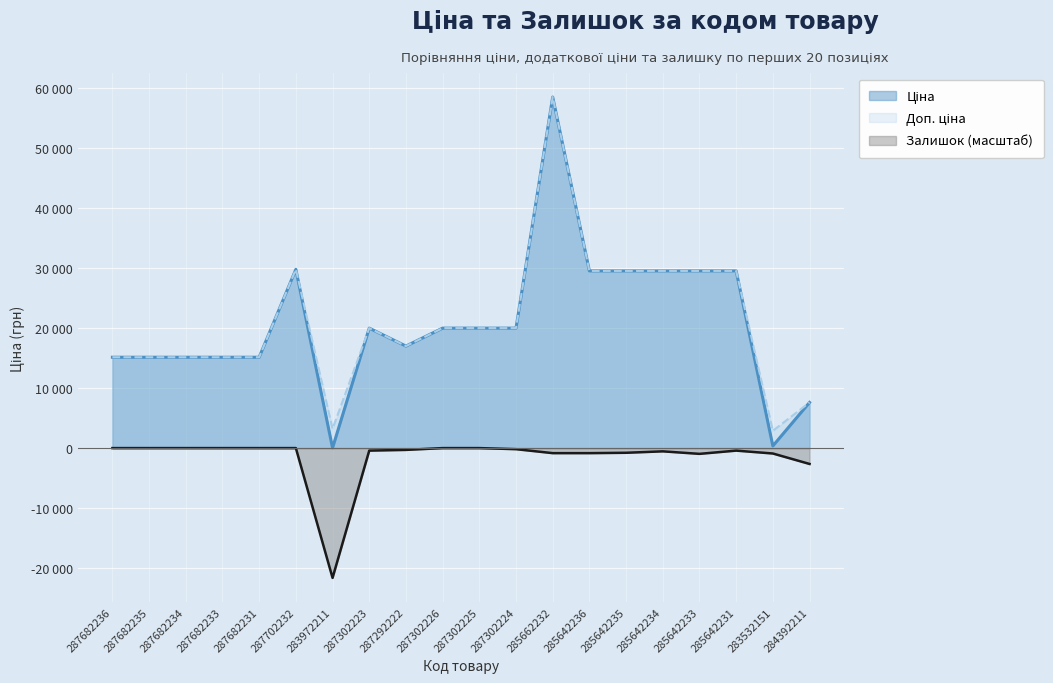

True or false: Ціна and Залишок cross at least once.

False